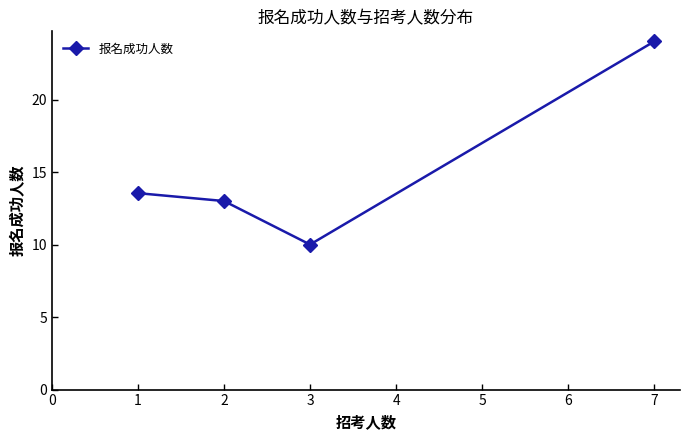

True or false: the data has more than 1 interior local peaks.

False